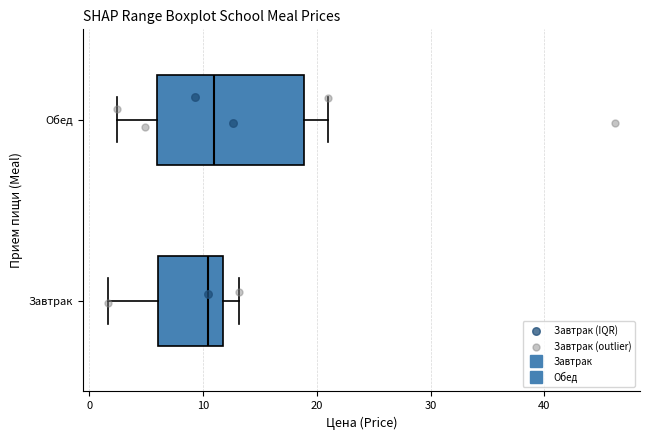

Where does the left whisker of the box for Обед end on the x-axis? The values are not printed on the chart, so give them approximately, as read against the axis.

2